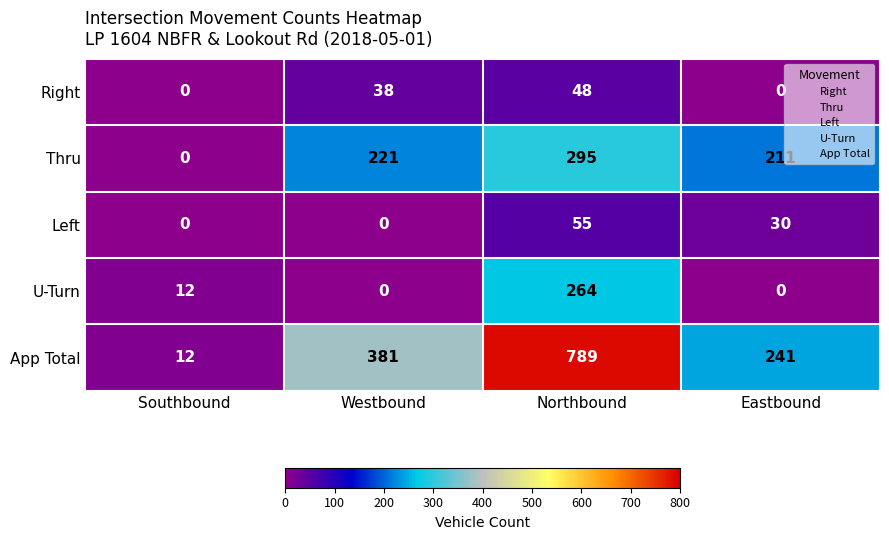

Reading left to right, extract all data points from this chart.

Right: Southbound=0	Westbound=38	Northbound=48	Eastbound=0
Thru: Southbound=0	Westbound=221	Northbound=295	Eastbound=211
Left: Southbound=0	Westbound=0	Northbound=55	Eastbound=30
U-Turn: Southbound=12	Westbound=0	Northbound=264	Eastbound=0
App Total: Southbound=12	Westbound=381	Northbound=789	Eastbound=241